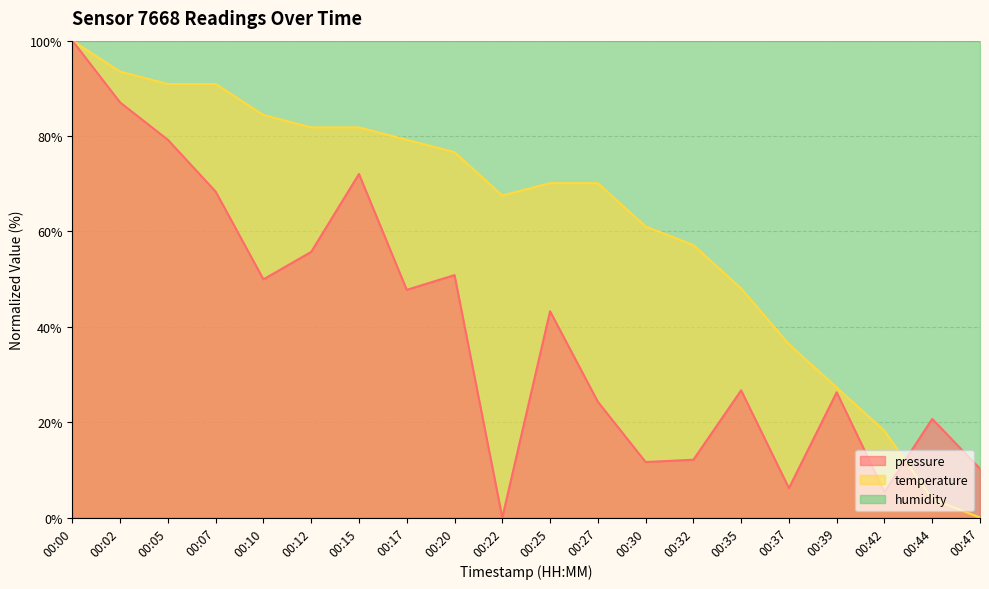

Reading left to right, list all the values displayed in this chart.

pressure: 00:00=100.0	00:02=87.0	00:05=79.2	00:07=68.4	00:10=50.0	00:12=55.7	00:15=72.0	00:17=47.8	00:20=50.8	00:22=0.0	00:25=43.3	00:27=24.3	00:30=11.7	00:32=12.1	00:35=26.7	00:37=6.2	00:39=26.3	00:42=5.4	00:44=20.7	00:47=10.3
temperature: 00:00=100.0	00:02=93.5	00:05=90.9	00:07=90.9	00:10=84.4	00:12=81.8	00:15=81.8	00:17=79.2	00:20=76.6	00:22=67.5	00:25=70.1	00:27=70.1	00:30=61.0	00:32=57.1	00:35=48.1	00:37=36.4	00:39=27.3	00:42=18.2	00:44=3.9	00:47=0.0